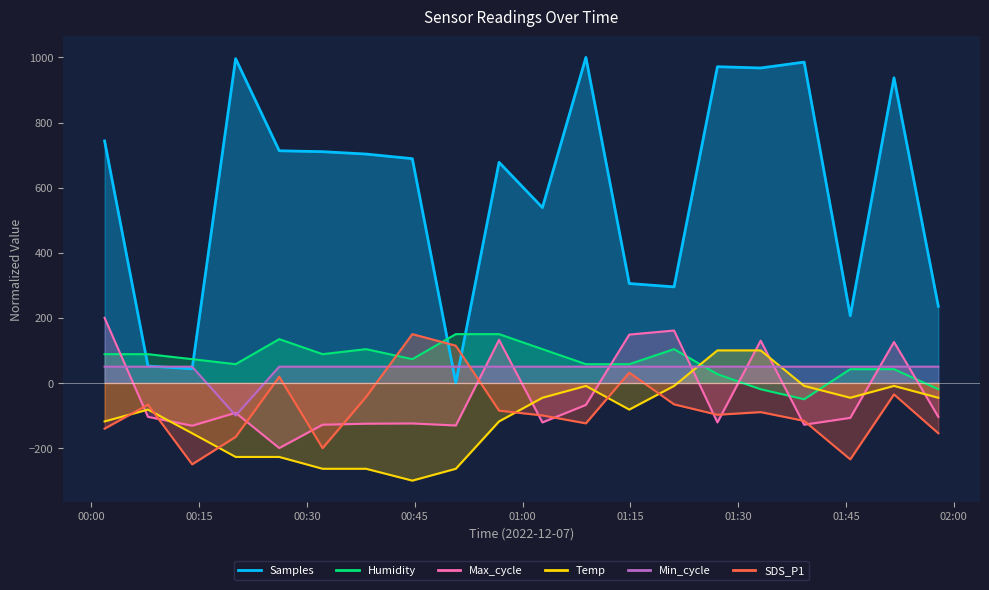

In Samples, how many points are lower than both neighbors (excluding endpoints)?

6